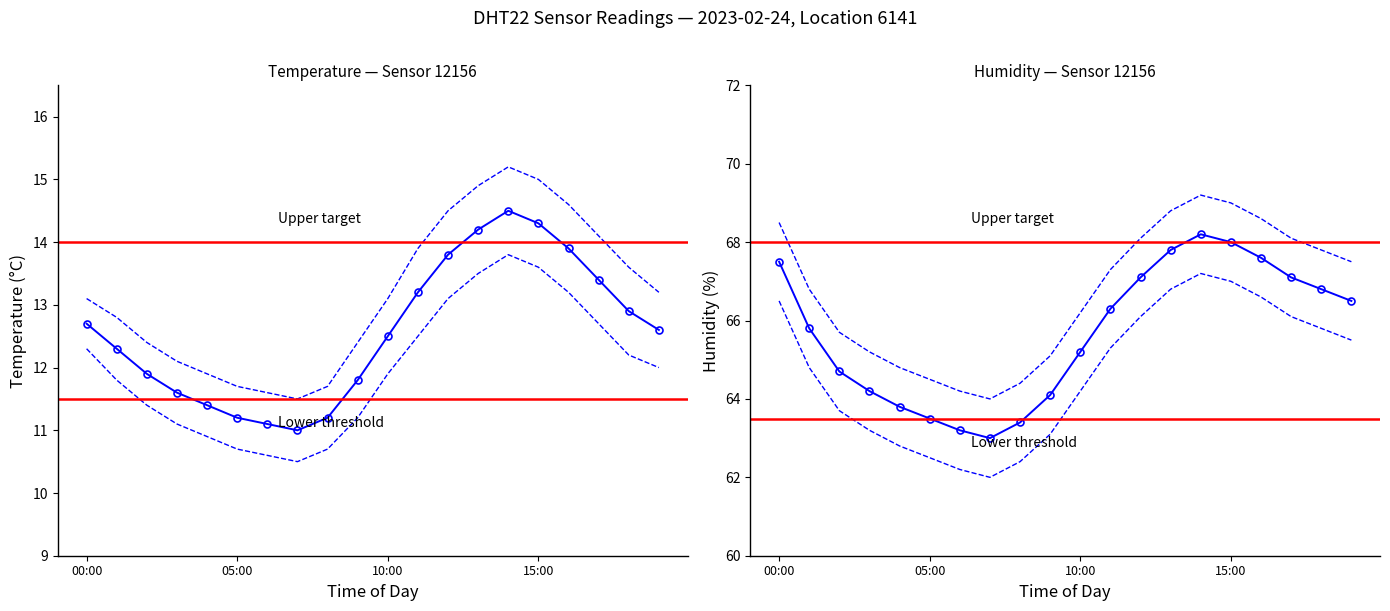

What is the minimum value shown in the chart?

10.5